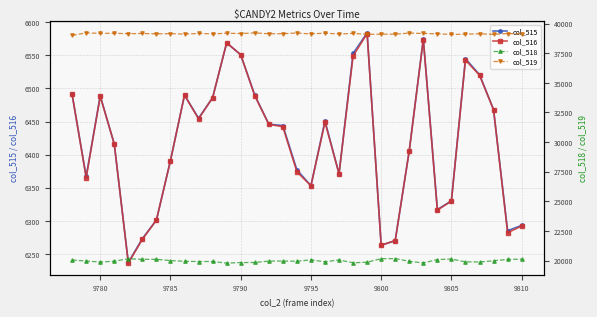

What is the lowest value of the col_515 series?

6237